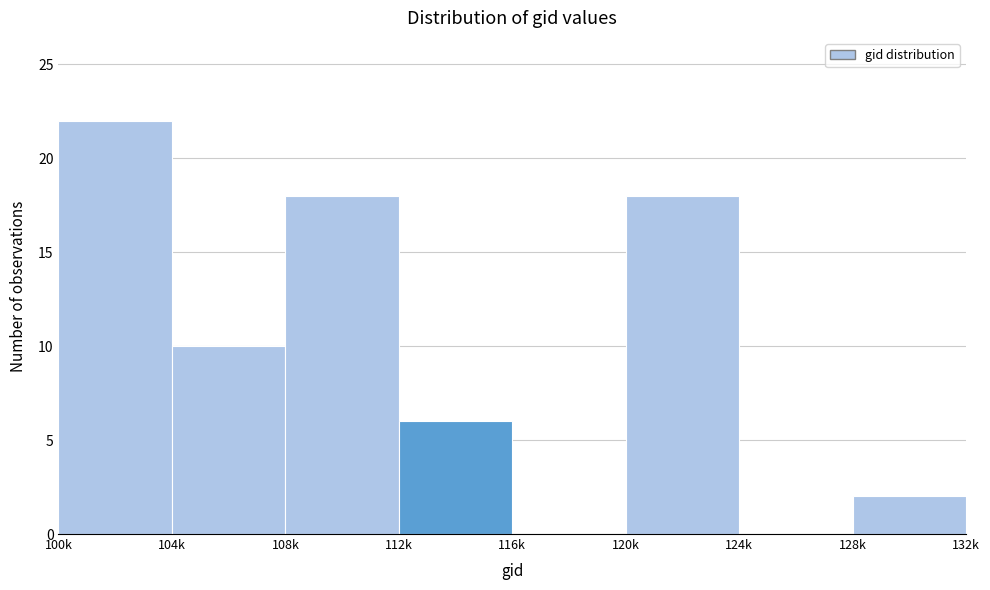

Reading left to right, what are all the values shown in this chart?

100k=22	104k=10	108k=18	112k=6	116k=0	120k=18	124k=0	128k=2